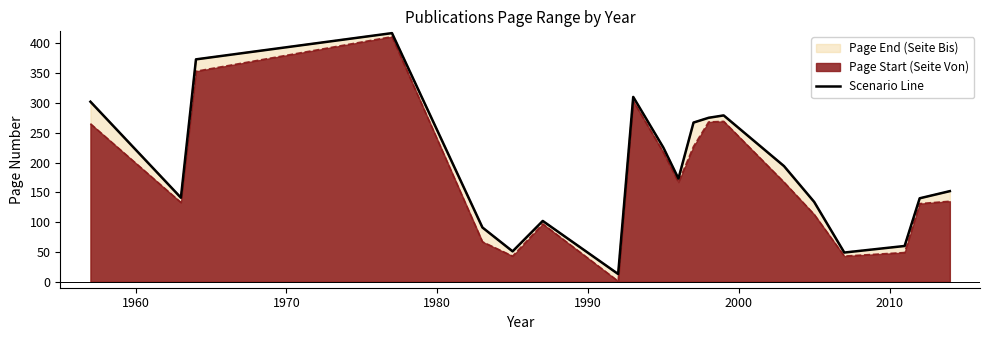

Reading left to right, transcribe all the data shown in this chart.

302	141	373	417	91	51	102	13	310	225	173	267	275	279	194	134	49	60	140	152